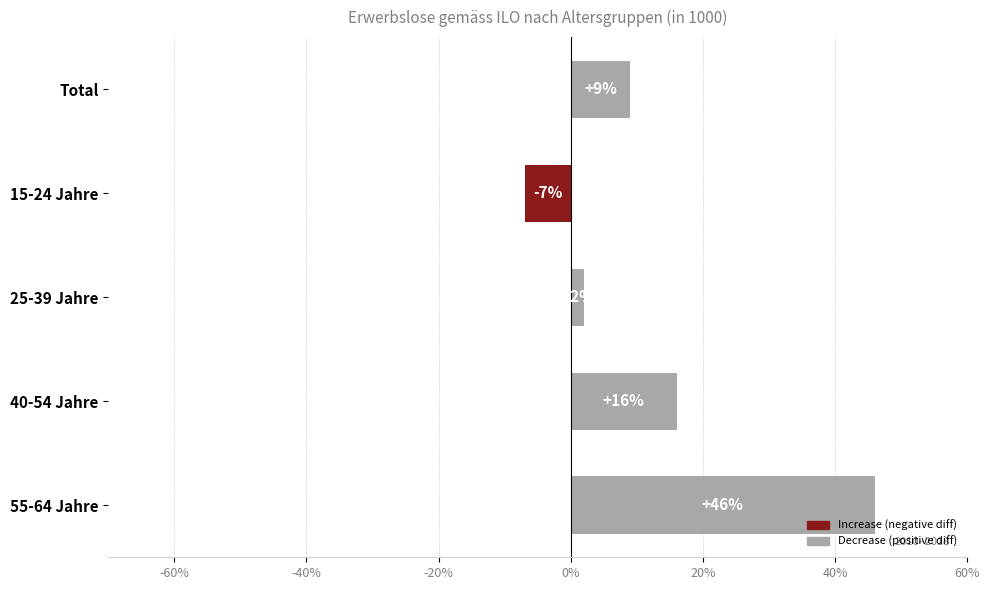

How many data points does each series have?

5